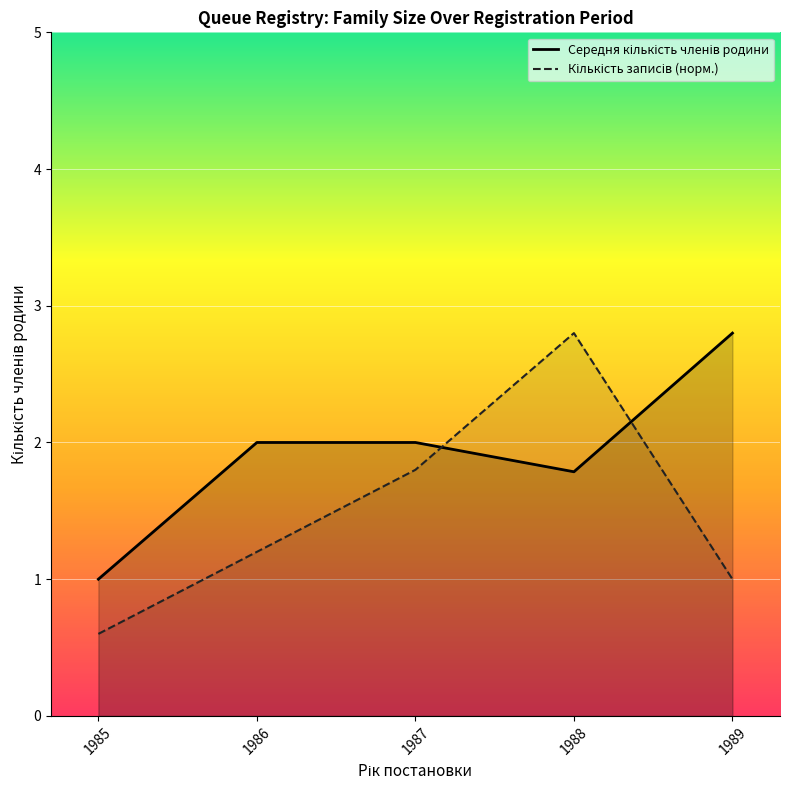

How many lines are shown in the chart?

2